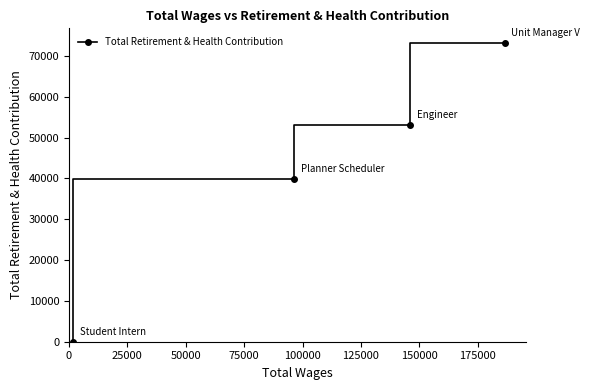

Reading left to right, transcribe all the data shown in this chart.

0	39866	53173	73132